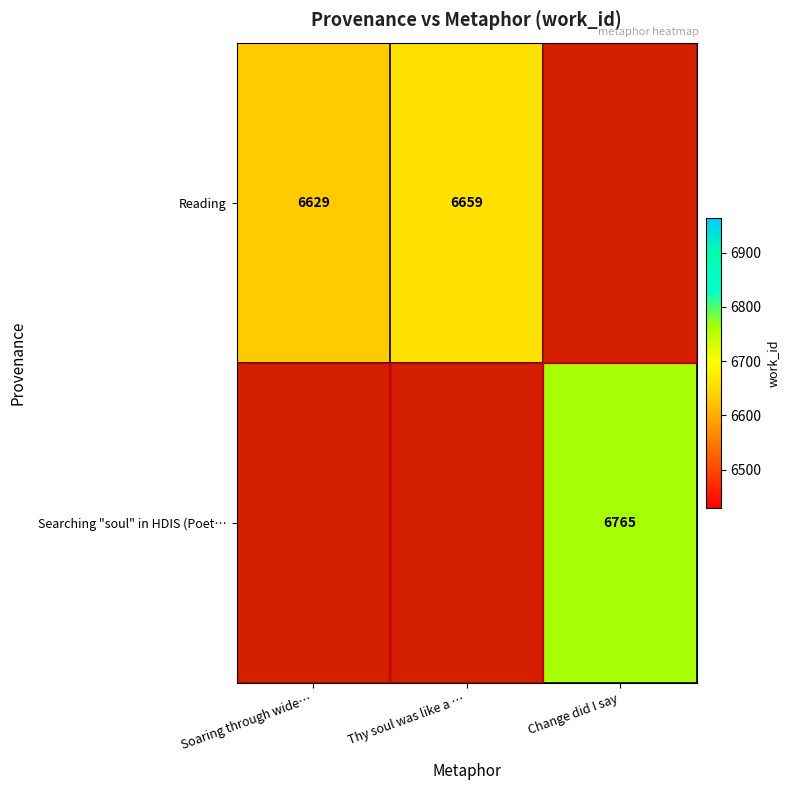

Is it true that Reading equals 3242 at Soaring through wide…?

False